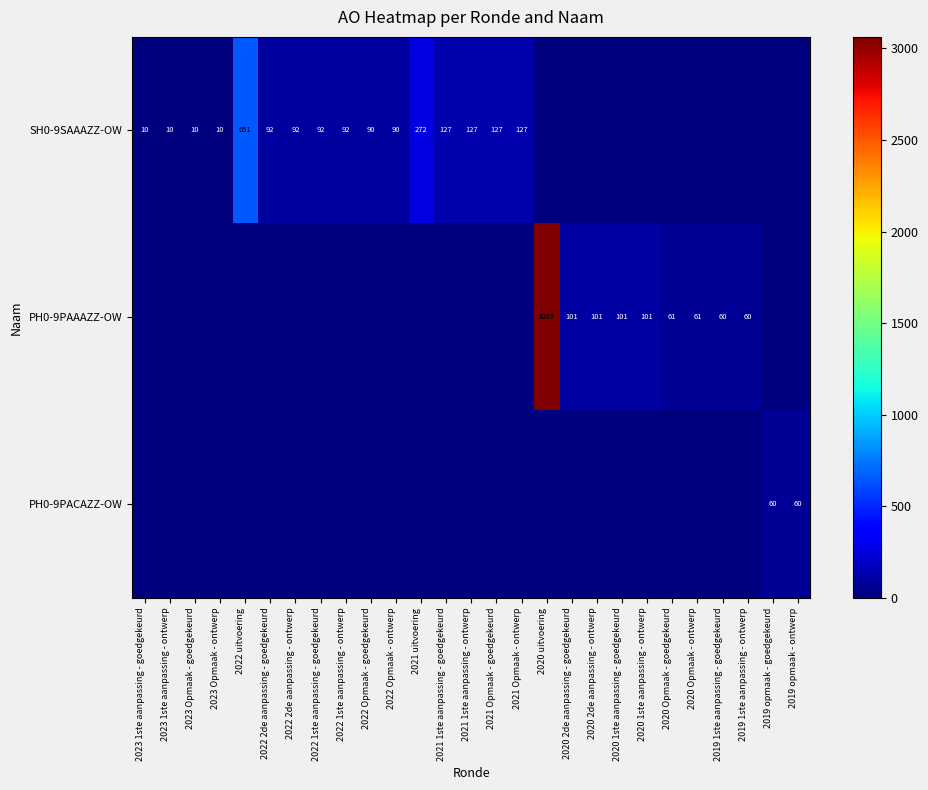

Which has a higher value, 2019 1ste aanpassing - ontwerp or 2023 1ste aanpassing - goedgekeurd?

2023 1ste aanpassing - goedgekeurd